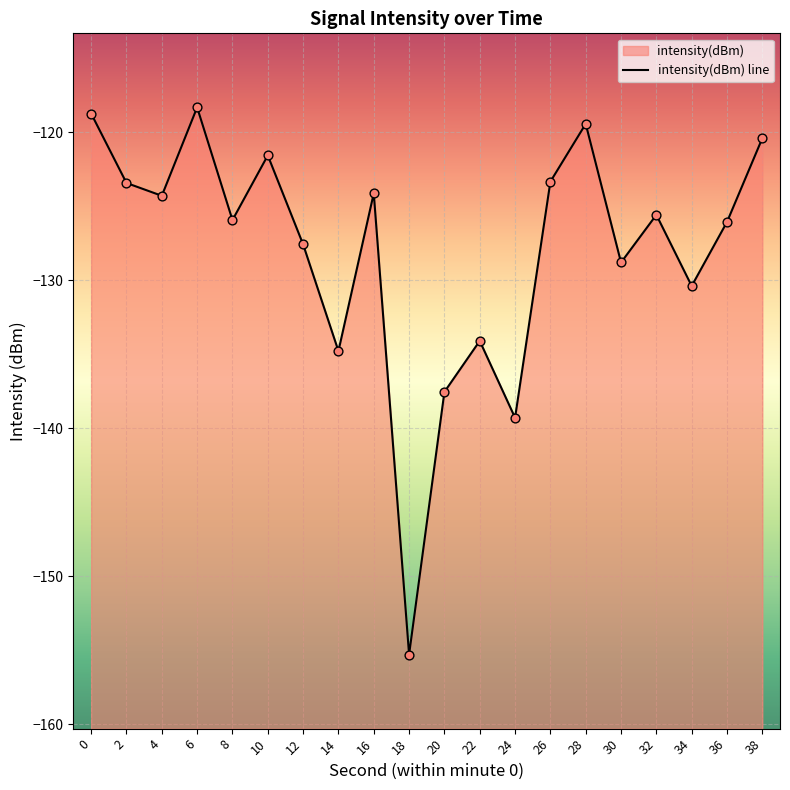

Which has a higher value, 20 or 4?

4